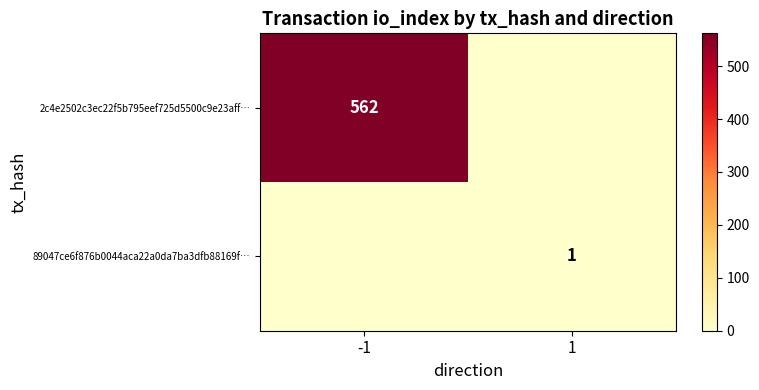

Is it true that 2c4e2502c3ec22f5b795eef725d5500c9e23aff… equals 972 at -1?

False